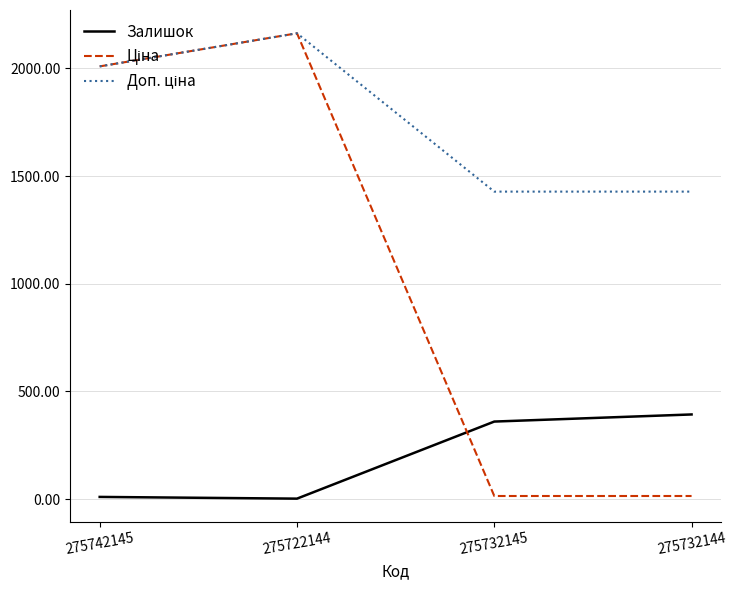

At which category is the sum across all series the highest?

275722144